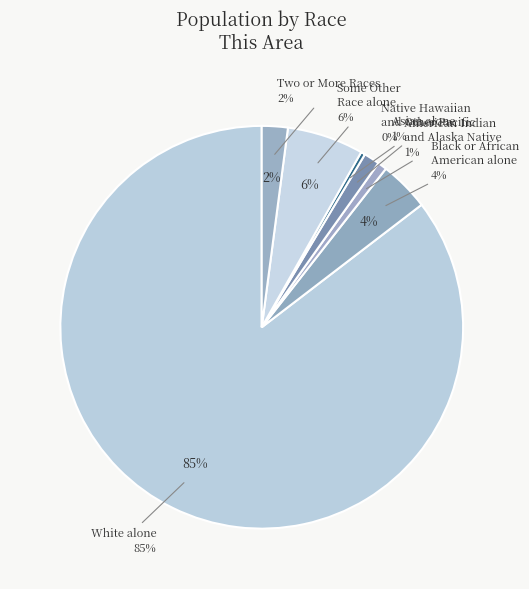

True or false: American Indian and Alaska Native accounts for 1% of the total.

True